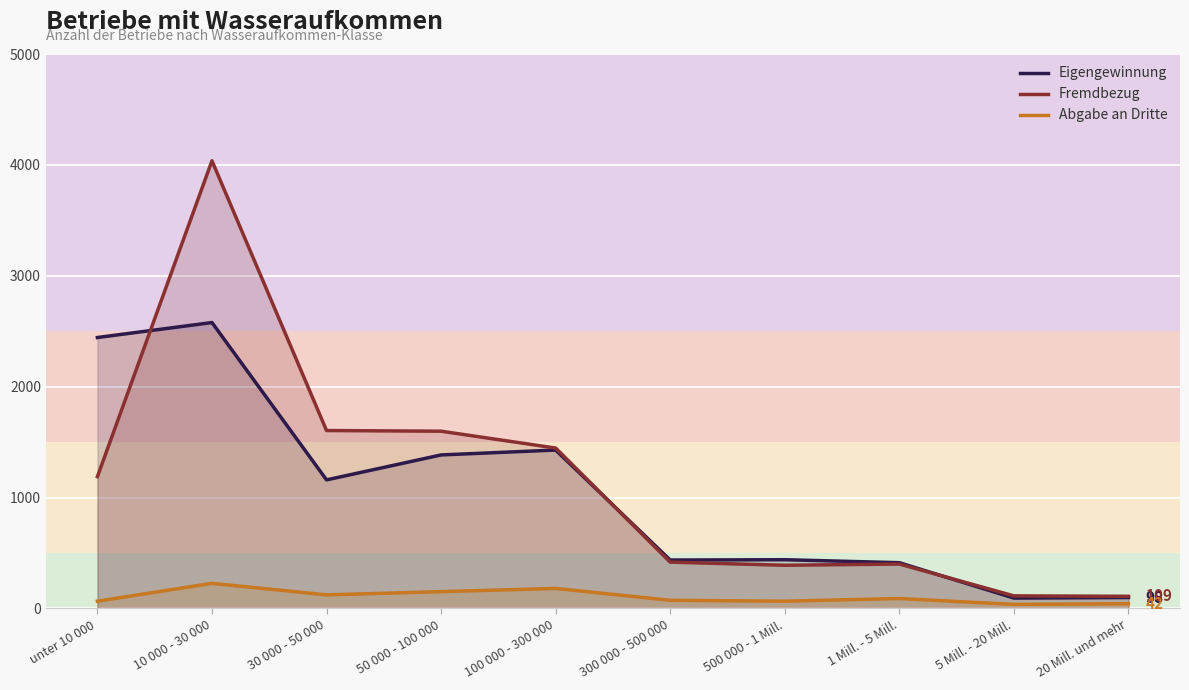

Which series has the largest total across all categories?

Fremdbezug